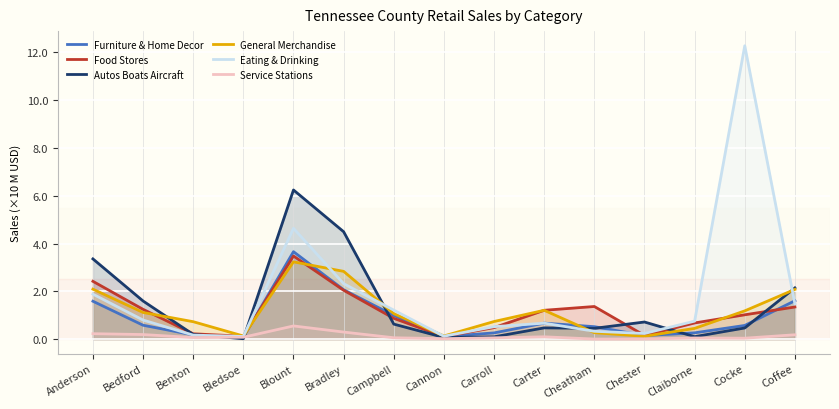

The value of Furniture & Home Decor at Cannon is 0.1. True or false?

False